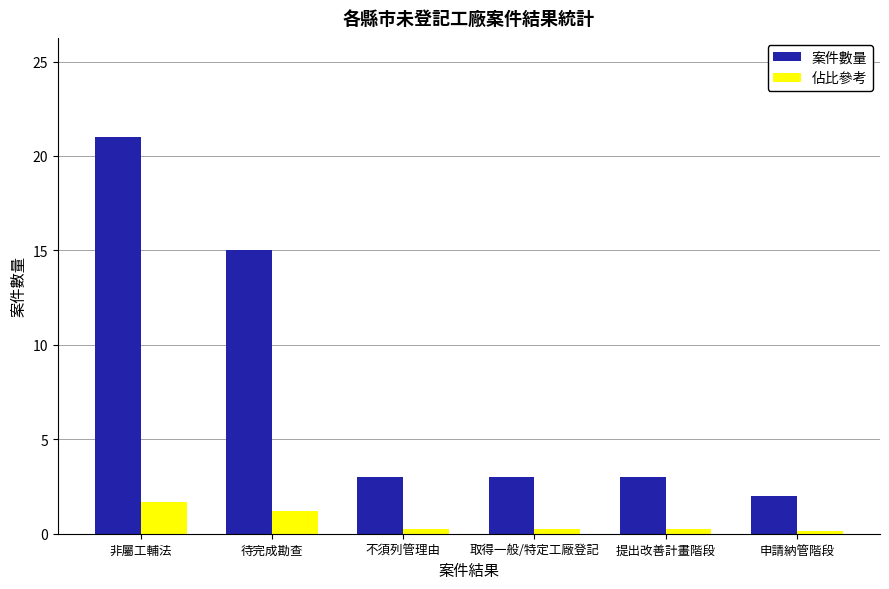

What is the minimum value shown in the chart?

0.2